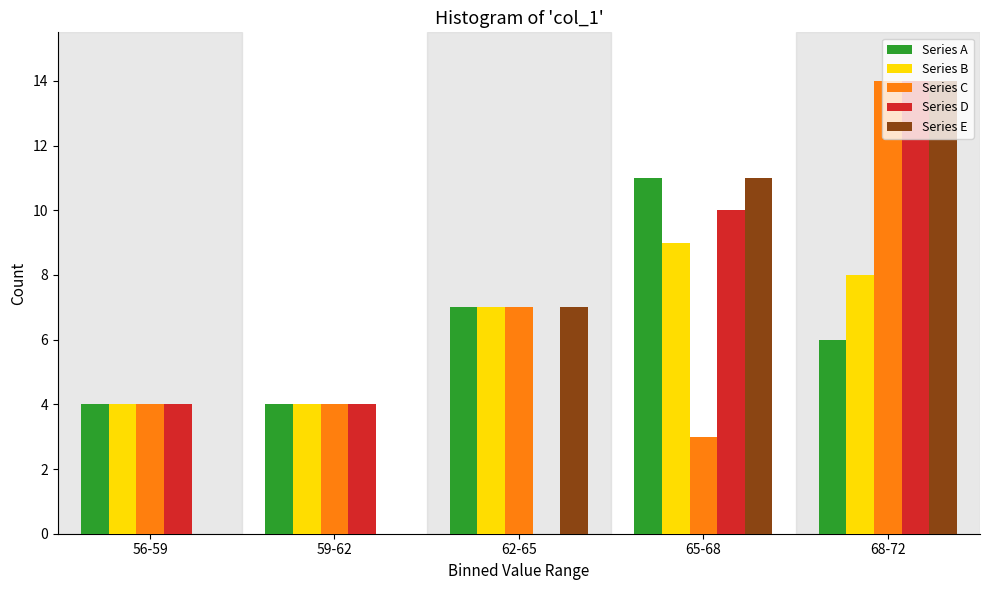

Is it true that Series A equals 2 at 62-65?

False